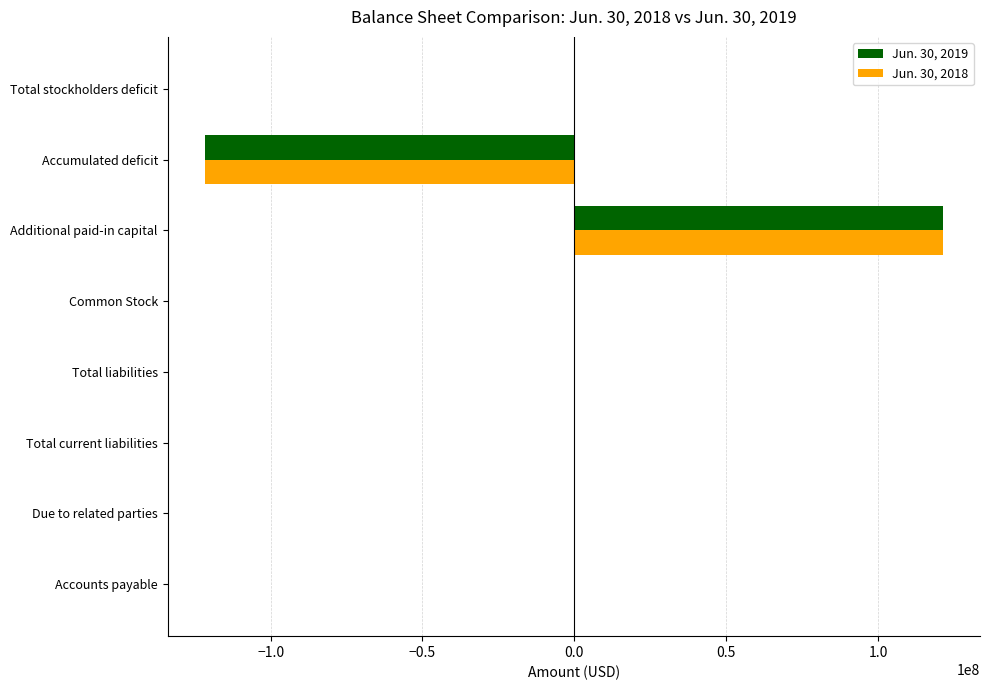

True or false: Jun. 30, 2018 has a value of 121373231 at Additional paid-in capital.

True